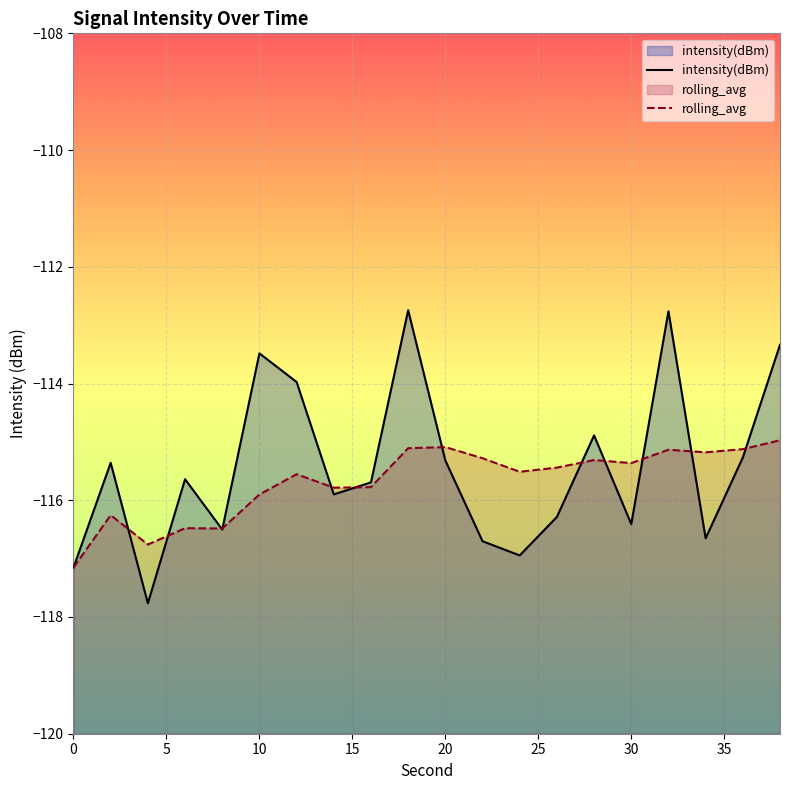

True or false: rolling_avg and intensity(dBm) intersect in this chart.

True